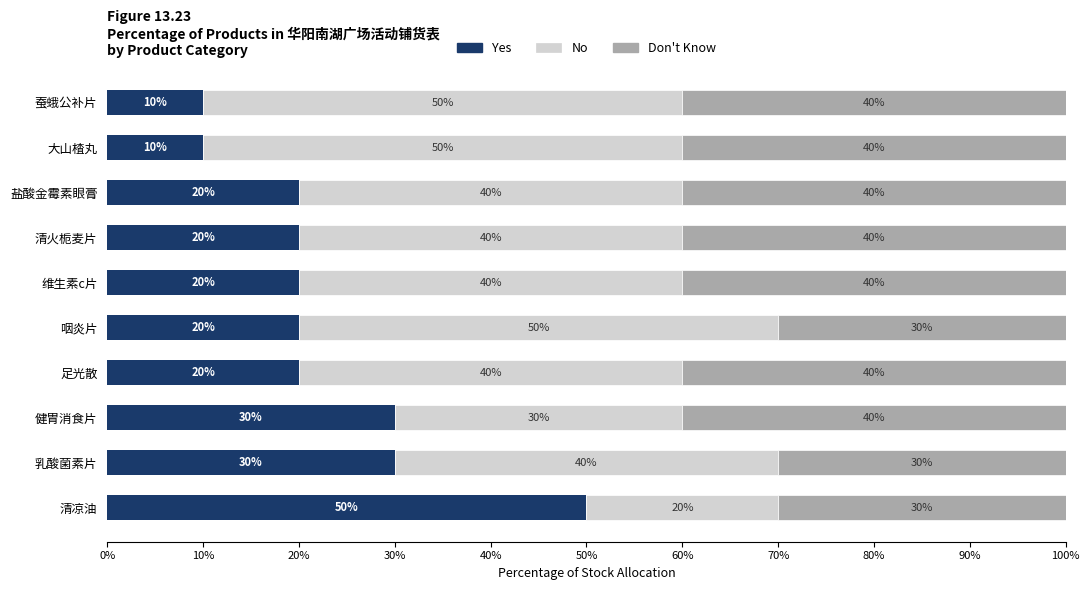

Read the Yes value at 咽炎片.

20